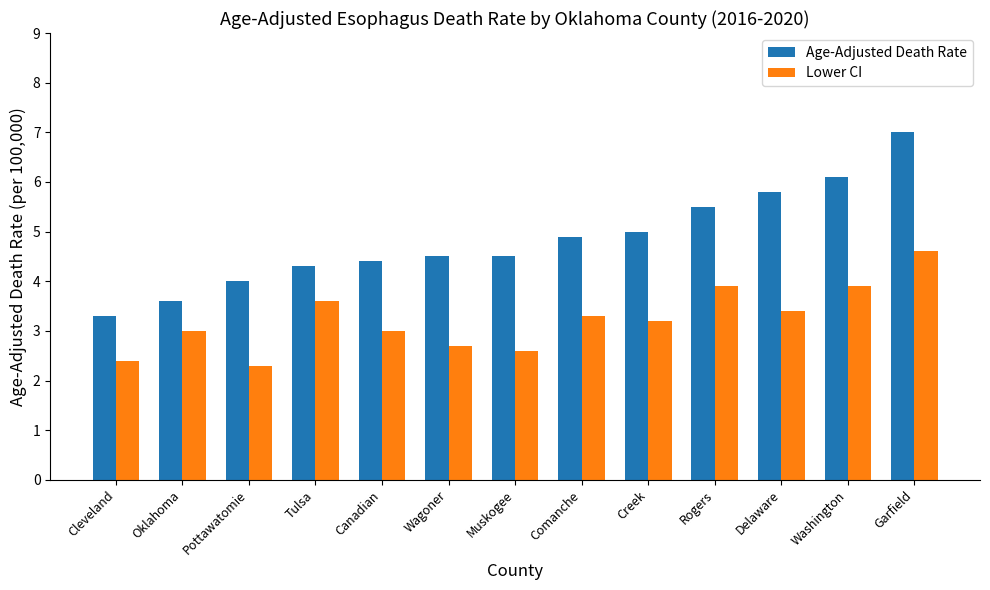

What is the approximate value of Age-Adjusted Death Rate at Canadian?

4.4